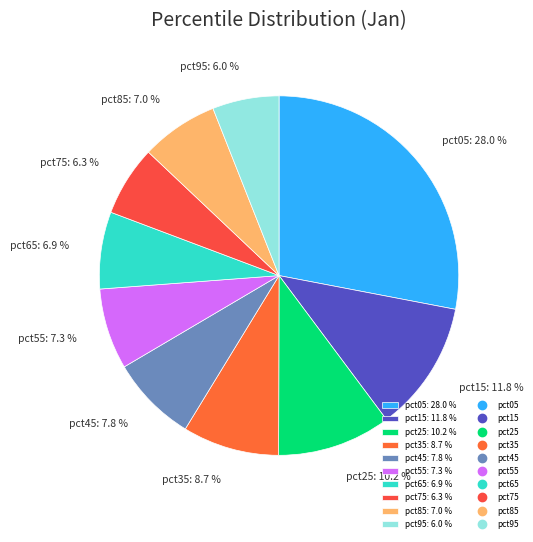

Does any single category account for the majority?

No